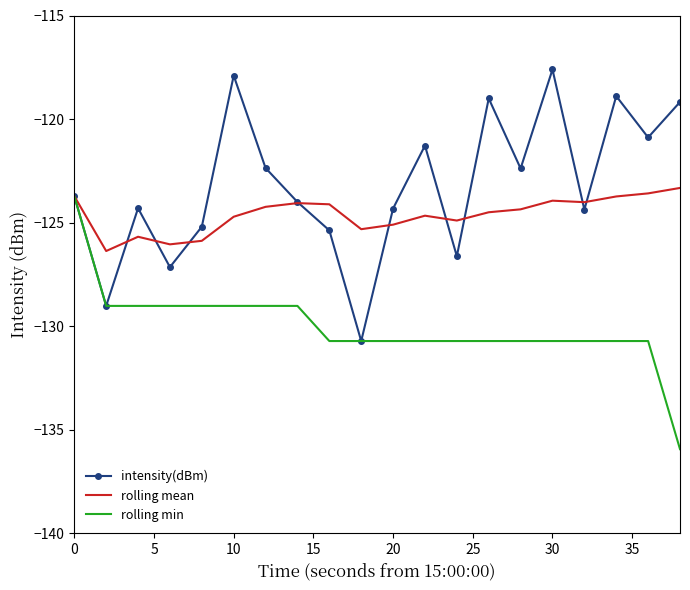

What are all the series names shown in the legend?

intensity(dBm), rolling mean, rolling min